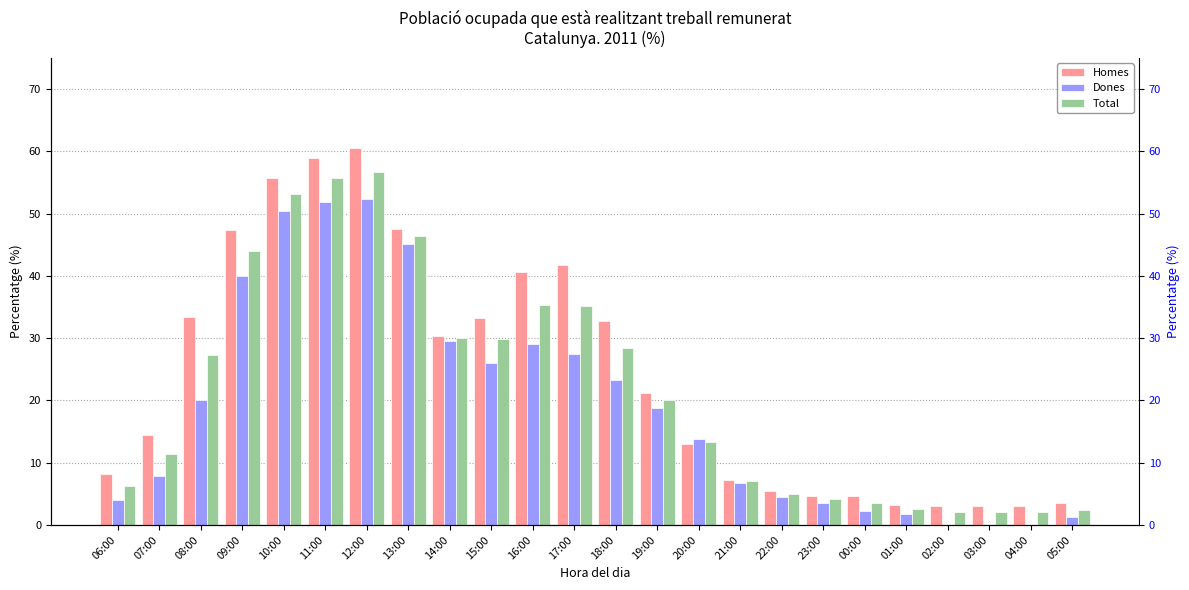

What position from the left is 02:00?

21